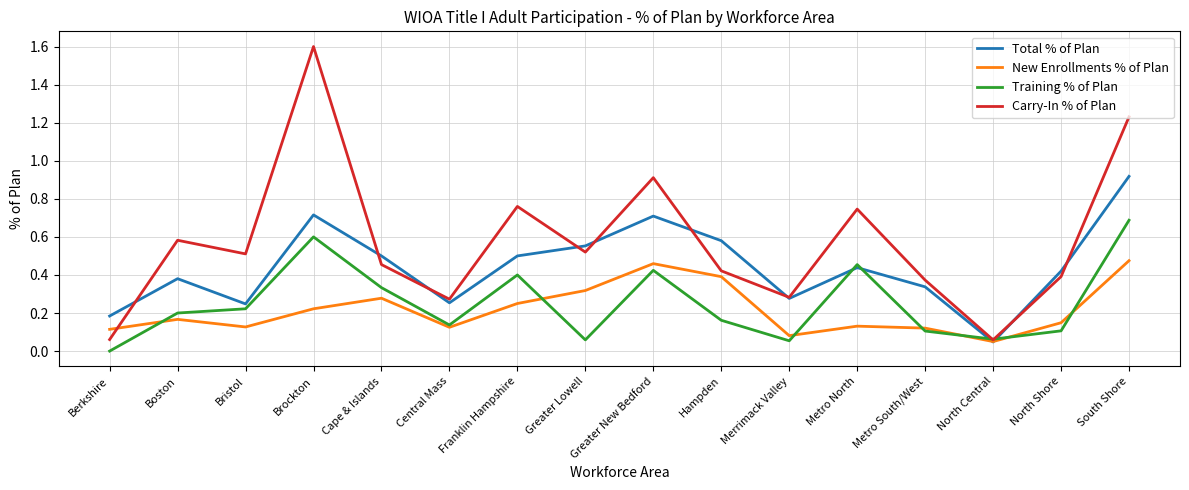

Does the chart have visible grid lines?

Yes